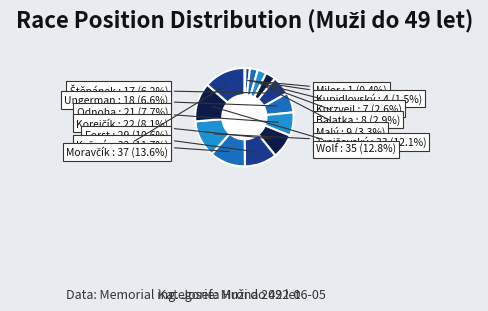

To the nearest percent, what is the average slice percentage?

7%